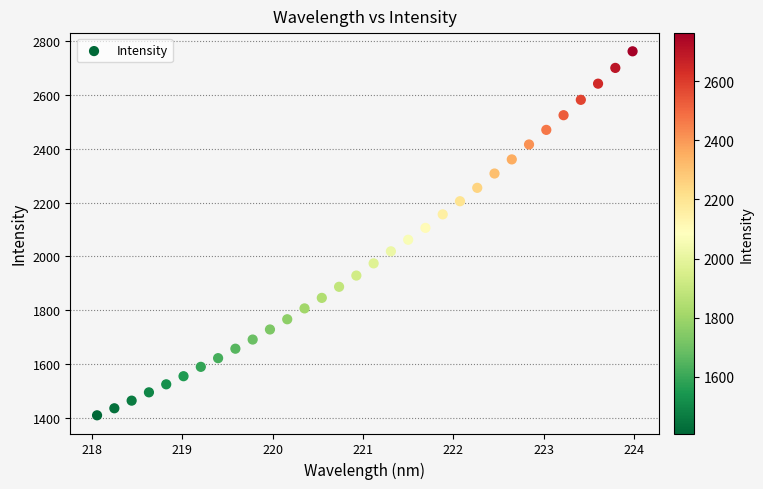

What is the range of X values (max minus min)?

5.9